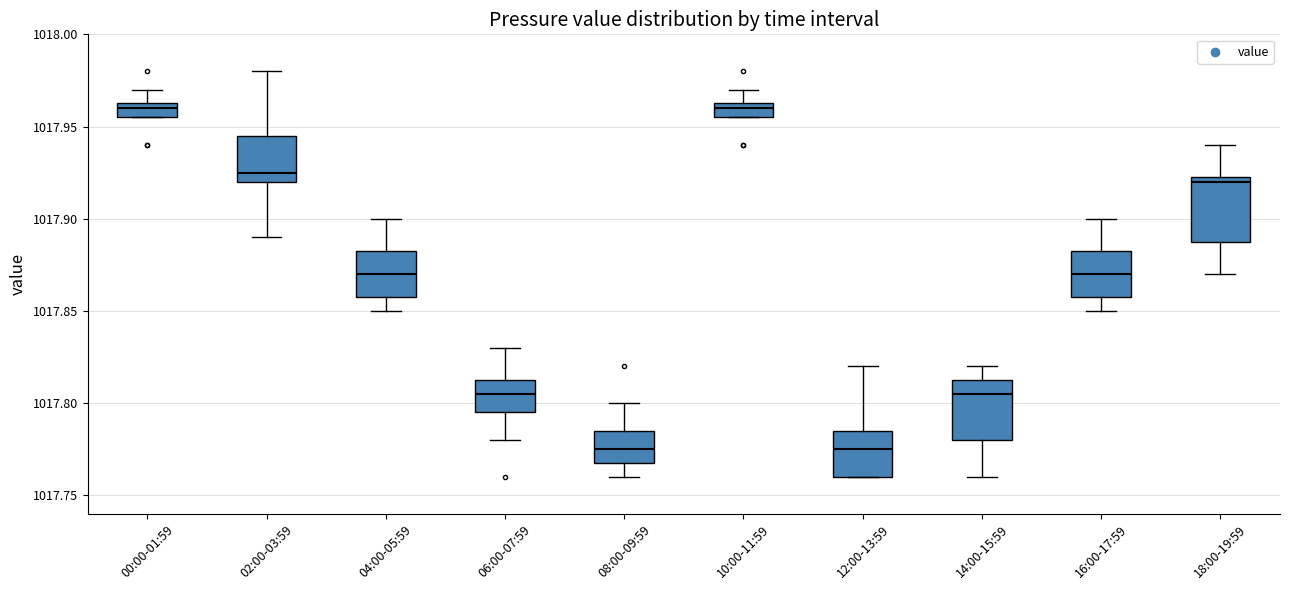

Reading left to right, read every box against the y-axis: the position of its median line, the range the box covers, and the ends of its whiskers. The values are not printed on the chart, so give them approximately, as read against the axis.

00:00-01:59: median 1017.960, box 1017.955 to 1017.965, whiskers 1017.955 to 1017.970
02:00-03:59: median 1017.925, box 1017.920 to 1017.945, whiskers 1017.890 to 1017.980
04:00-05:59: median 1017.870, box 1017.860 to 1017.885, whiskers 1017.850 to 1017.900
06:00-07:59: median 1017.805, box 1017.795 to 1017.815, whiskers 1017.780 to 1017.830
08:00-09:59: median 1017.775, box 1017.770 to 1017.785, whiskers 1017.760 to 1017.800
10:00-11:59: median 1017.960, box 1017.955 to 1017.965, whiskers 1017.955 to 1017.970
12:00-13:59: median 1017.775, box 1017.760 to 1017.785, whiskers 1017.760 to 1017.820
14:00-15:59: median 1017.805, box 1017.780 to 1017.815, whiskers 1017.760 to 1017.820
16:00-17:59: median 1017.870, box 1017.860 to 1017.885, whiskers 1017.850 to 1017.900
18:00-19:59: median 1017.920, box 1017.890 to 1017.925, whiskers 1017.870 to 1017.940